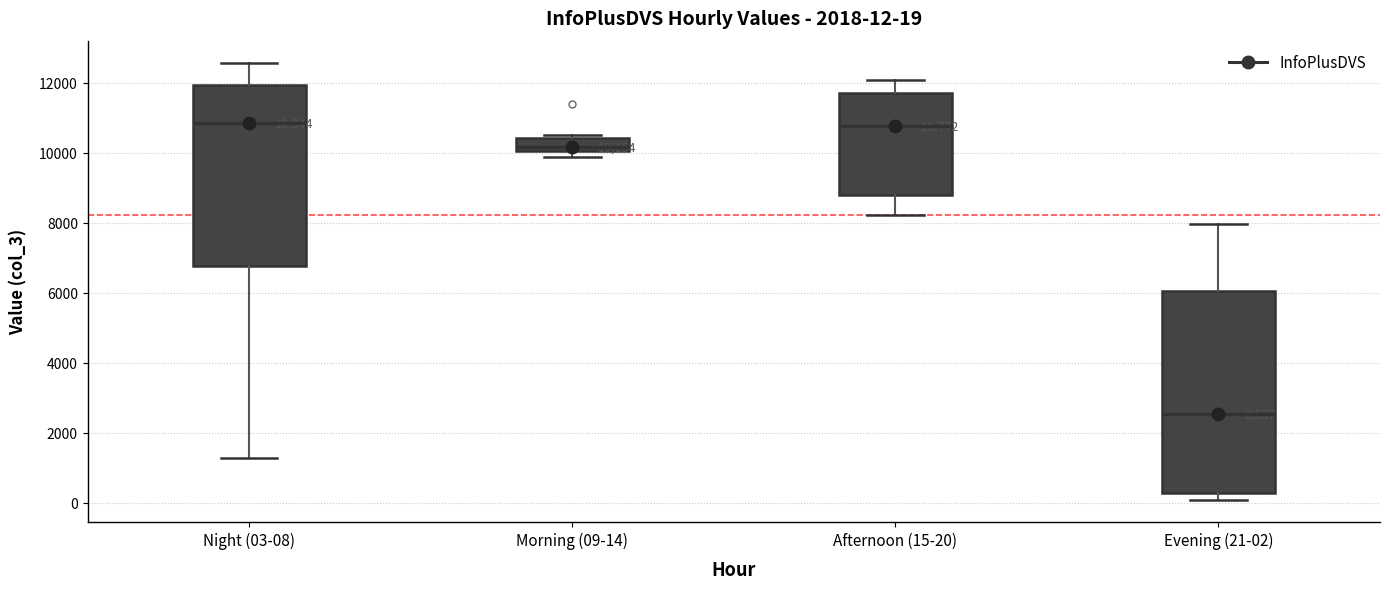

Comparing the boxes themselves (not the whiskers), which one is the tallest?

Evening (21-02)